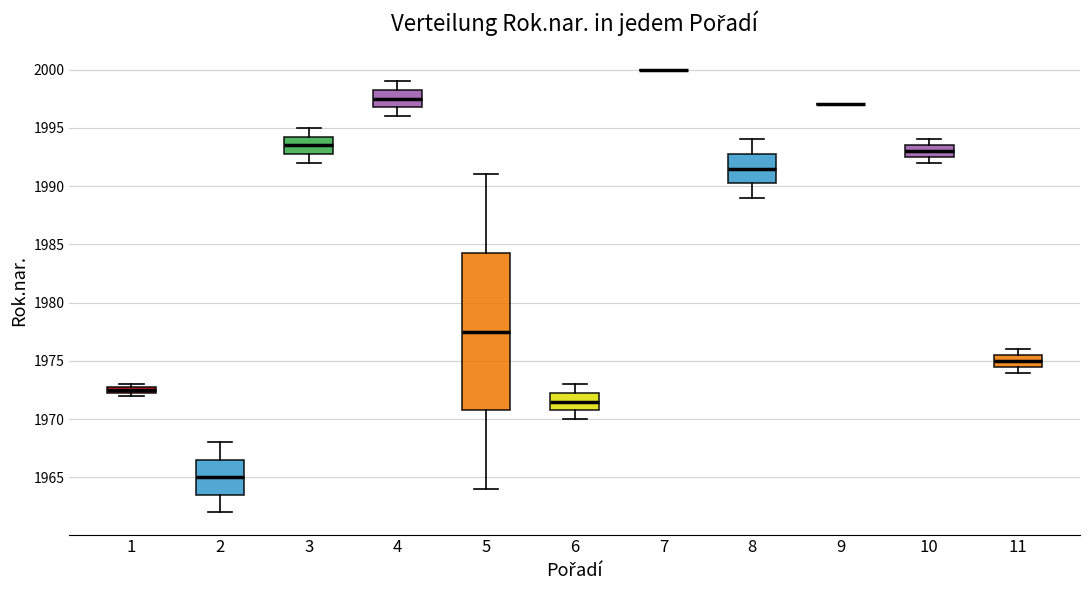

Where is the upper edge of the box at x = 6 on the y-axis? The values are not printed on the chart, so give them approximately, as read against the axis.

1972.5